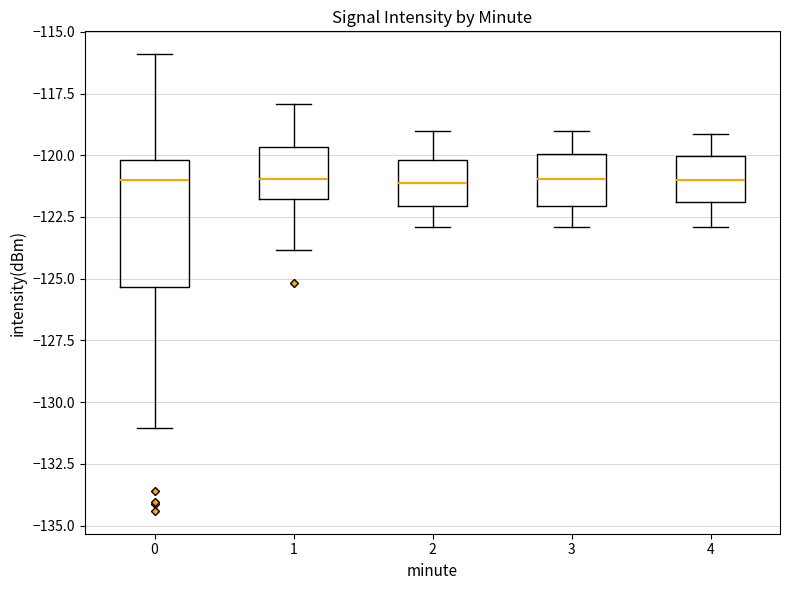

Reading left to right, transcribe this box plot: for each box, give where its median line is, the range the box spans, and where its two whiskers end, as read against the y-axis. The values are not printed on the chart, so give them approximately, as read against the axis.

0: median -121.0, box -125.5 to -120.0, whiskers -131.0 to -116.0
1: median -121.0, box -122.0 to -119.5, whiskers -124.0 to -118.0
2: median -121.0, box -122.0 to -120.0, whiskers -123.0 to -119.0
3: median -121.0, box -122.0 to -120.0, whiskers -123.0 to -119.0
4: median -121.0, box -122.0 to -120.0, whiskers -123.0 to -119.0